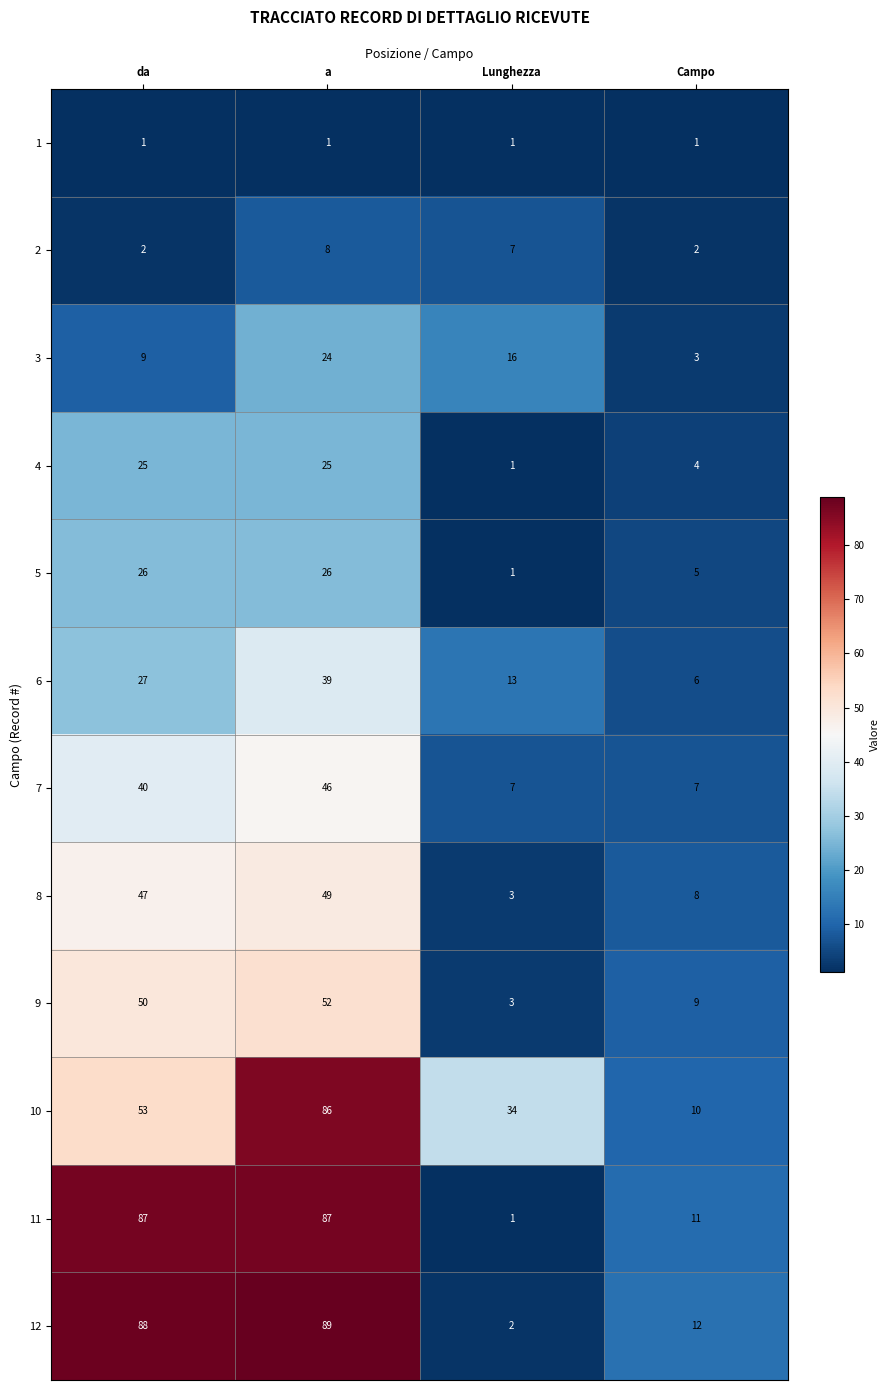

What is the greatest value displayed?

89